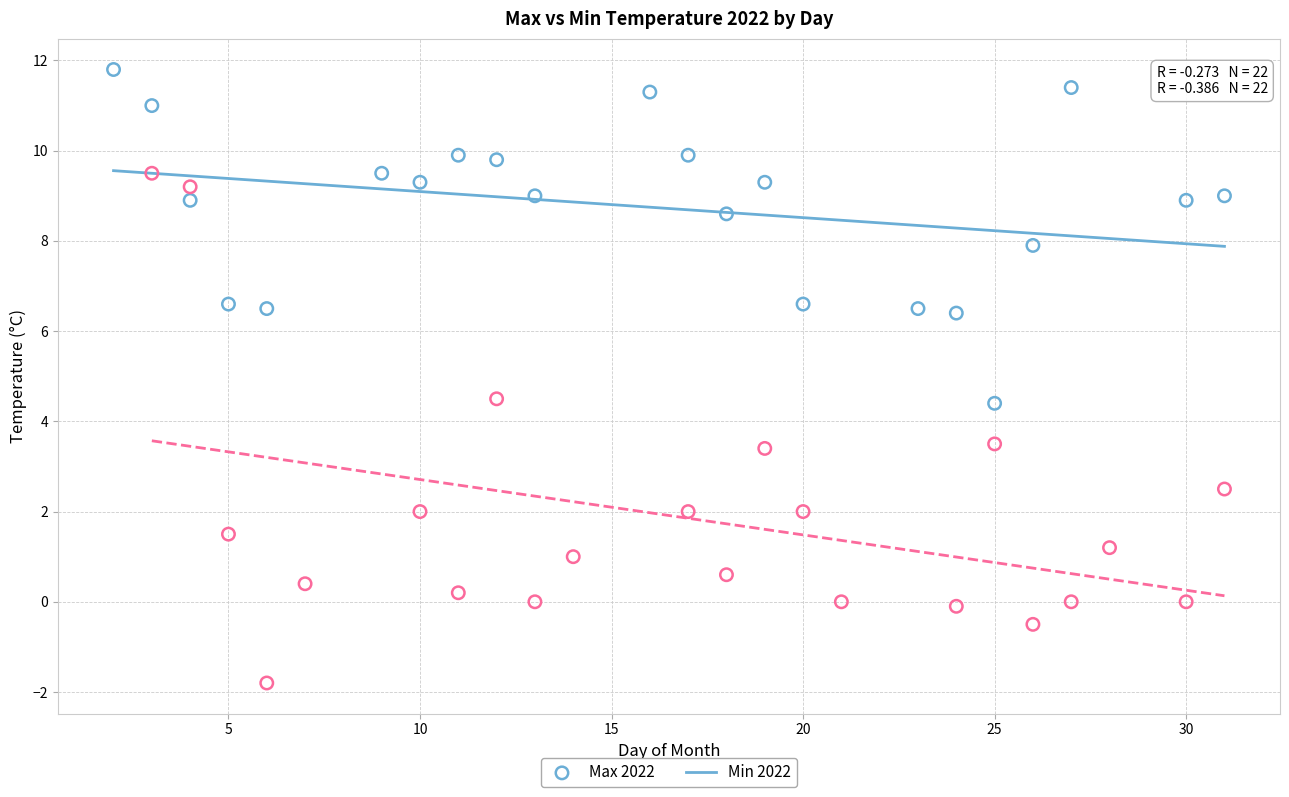

Which series reaches the maximum Y coordinate?

Max 2022